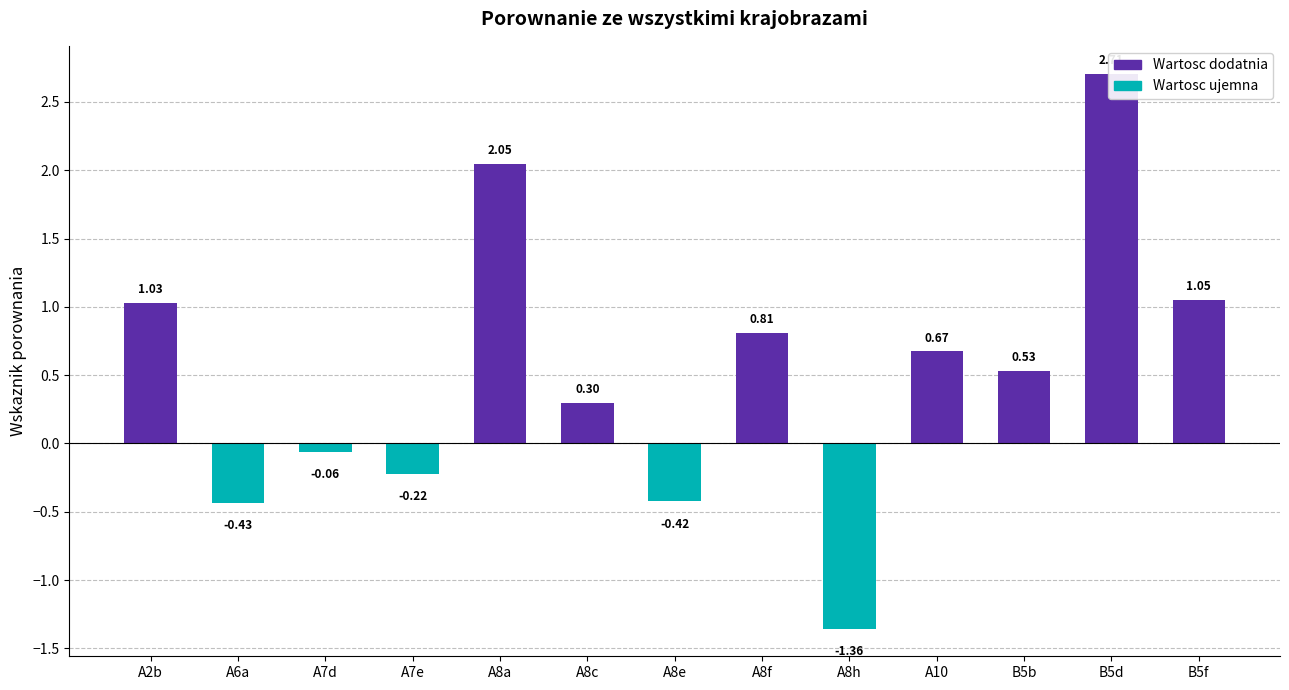

What is the change in value from A8c to B5b?

+0.2